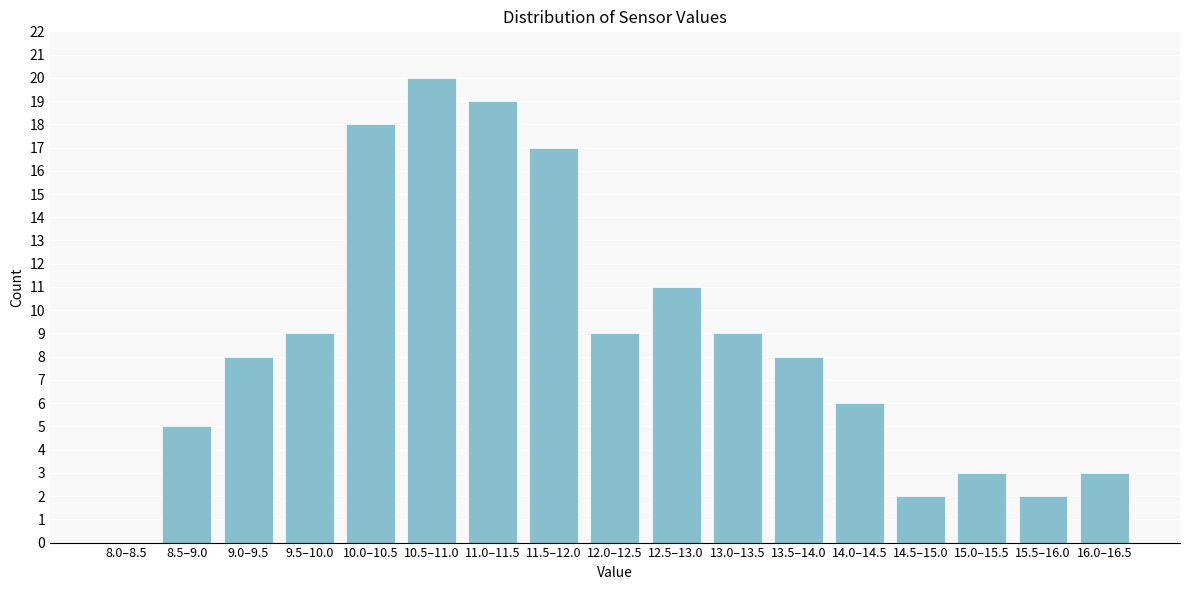

Reading right to left, list all the values displayed in this chart.

16.0–16.5=3	15.5–16.0=2	15.0–15.5=3	14.5–15.0=2	14.0–14.5=6	13.5–14.0=8	13.0–13.5=9	12.5–13.0=11	12.0–12.5=9	11.5–12.0=17	11.0–11.5=19	10.5–11.0=20	10.0–10.5=18	9.5–10.0=9	9.0–9.5=8	8.5–9.0=5	8.0–8.5=0